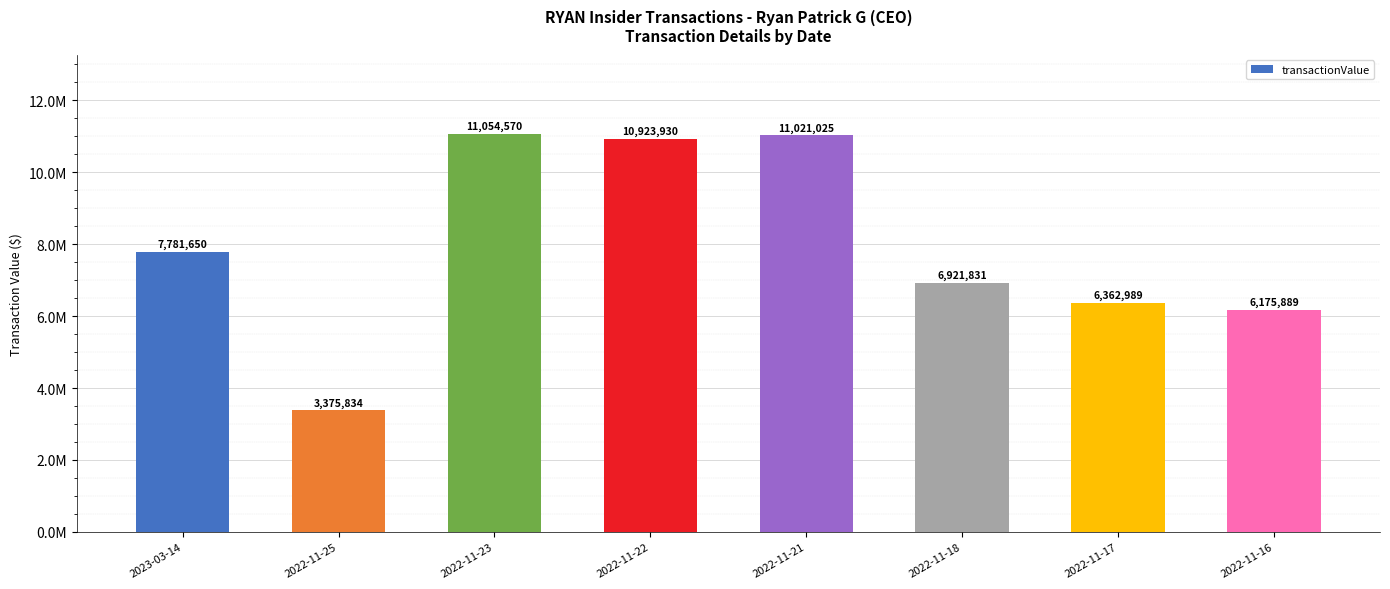

Are the bars horizontal?

No